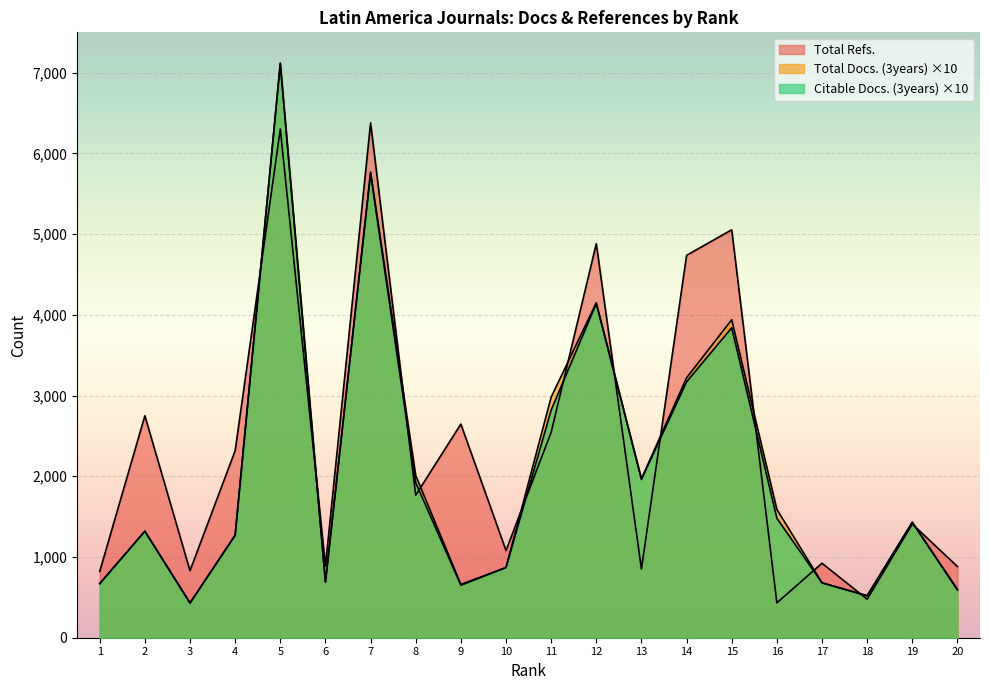

Is the value of Total Refs. at 11 greater than the value of Total Docs. (3years) at 5?

No